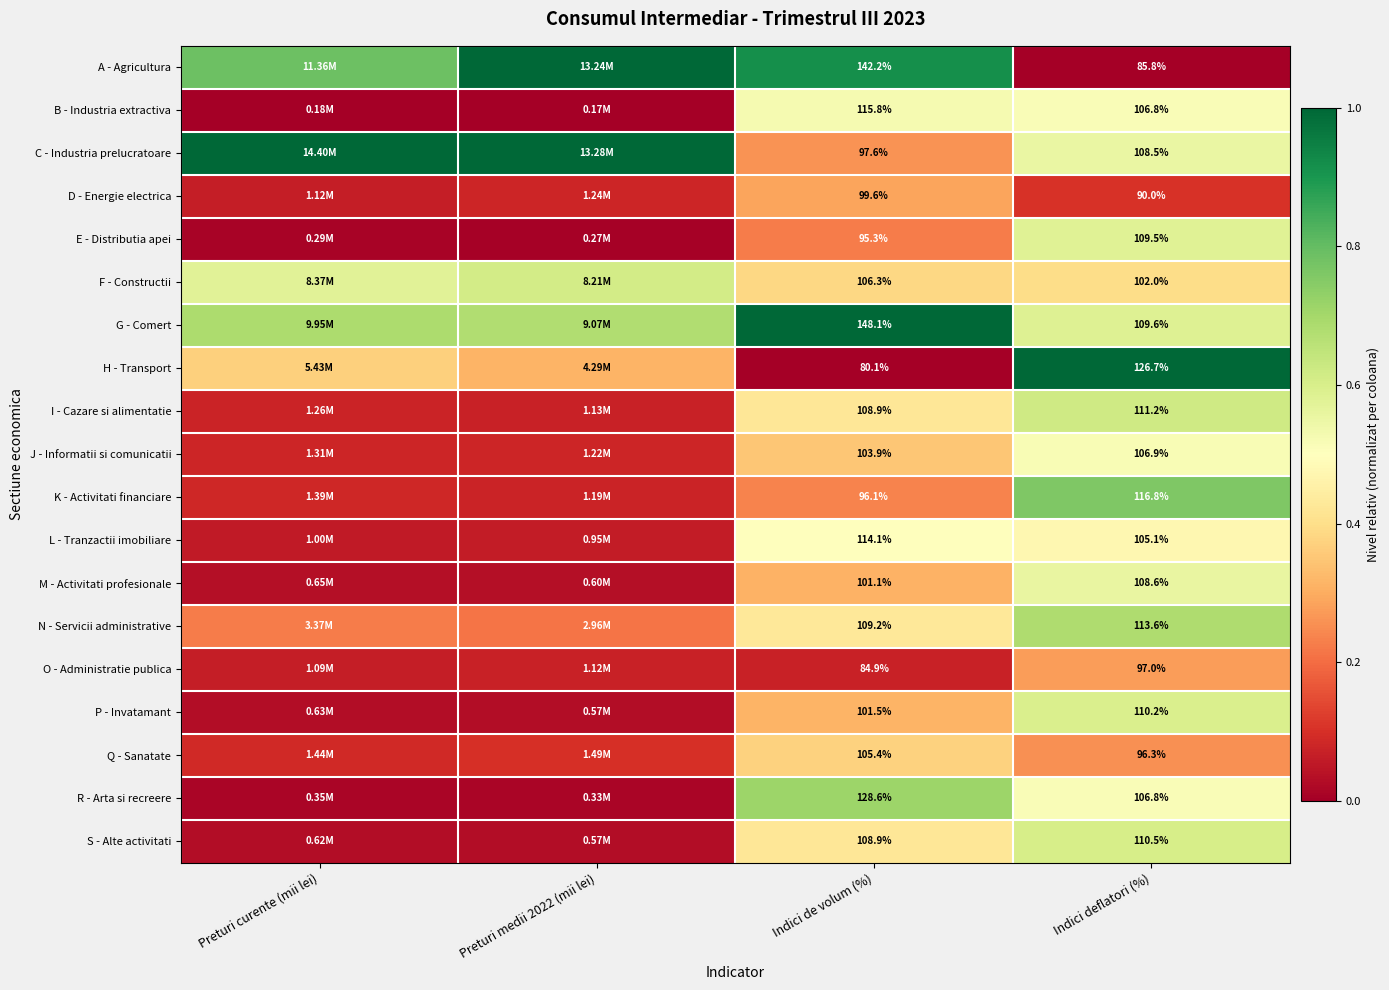

Which has a higher value, Indici de volum (%) or Preturi curente (mii lei)?

Indici de volum (%)